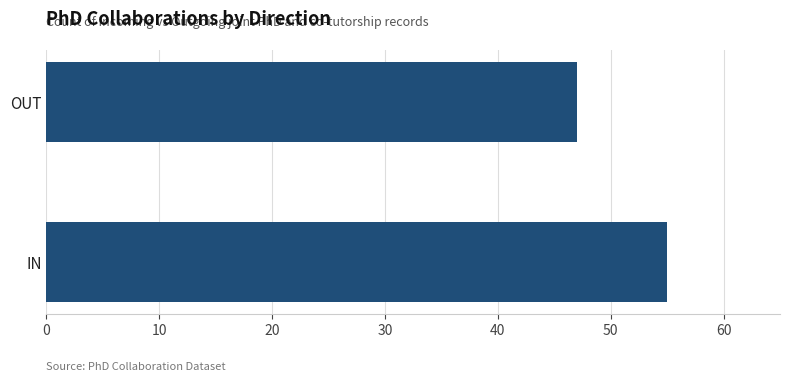

Reading bottom to top, list all the values displayed in this chart.

IN=55	OUT=47